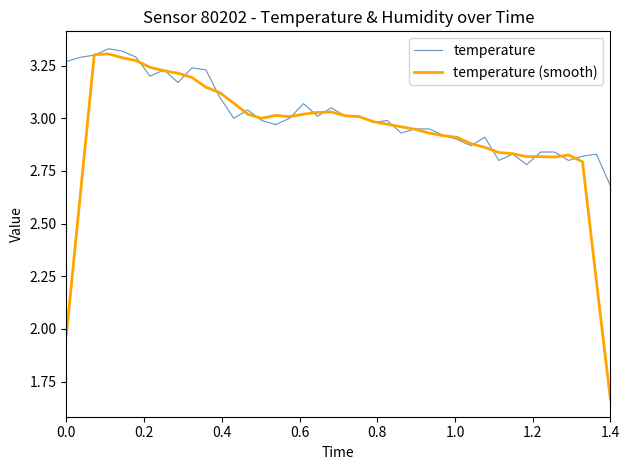

List the series in order of their overall mean, lowest first.

temperature (smooth), temperature